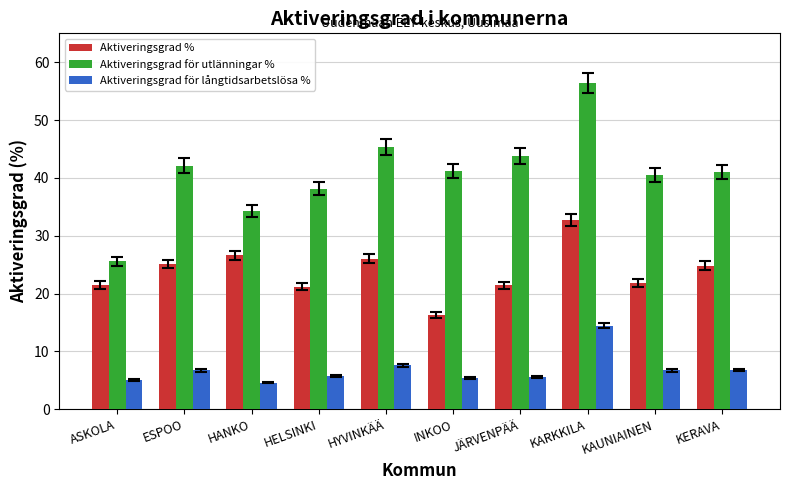

True or false: Aktiveringsgrad för långtidsarbetslösa % has a value of 3.0 at KERAVA.

False